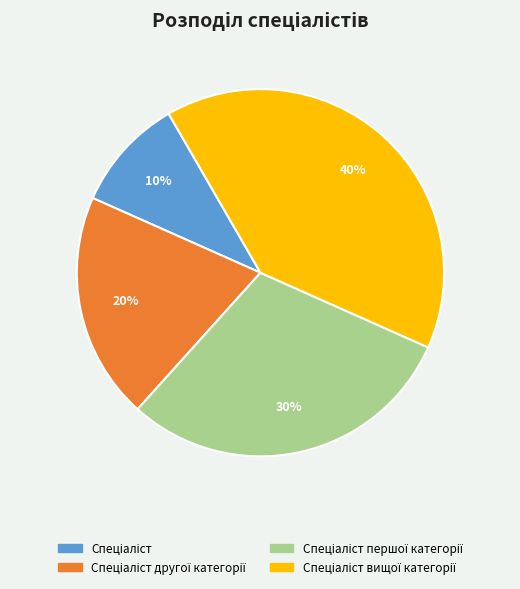

To the nearest percent, what is the difference between the largest and smallest slice percentages?

30%